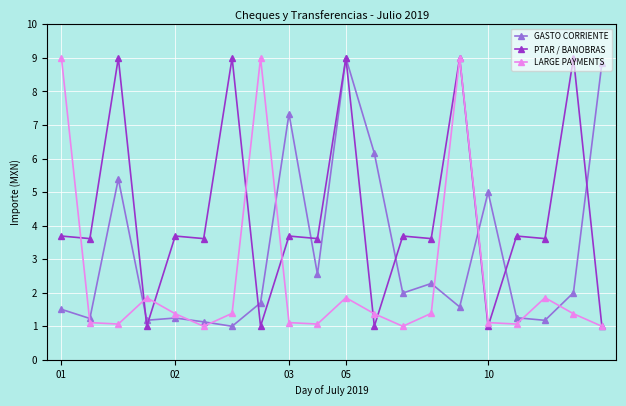

True or false: LARGE PAYMENTS and GASTO CORRIENTE intersect in this chart.

True